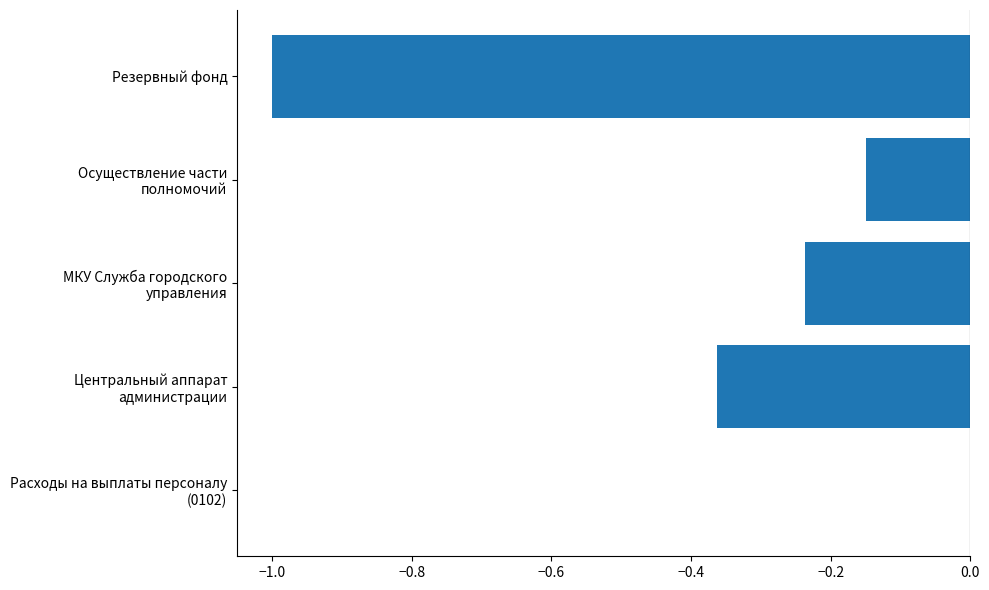

True or false: the data shows -1.8 at Резервный фонд.

False